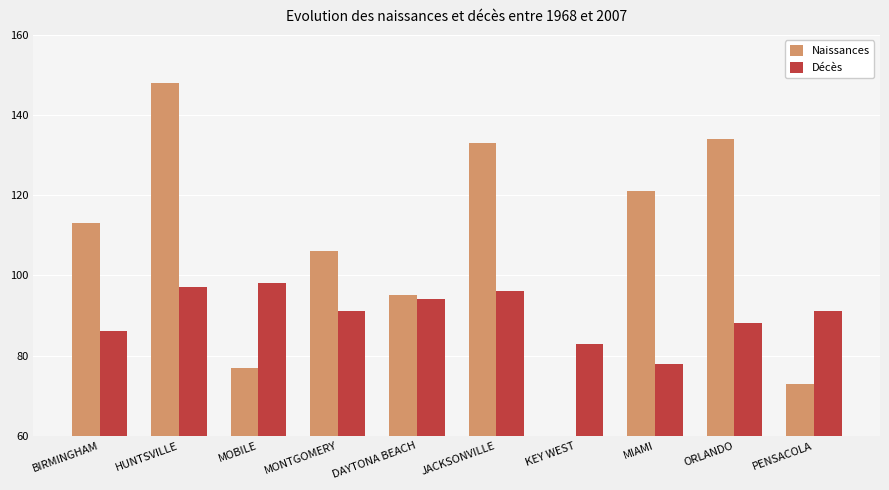

Which series changed the most between HUNTSVILLE and ORLANDO?

Naissances